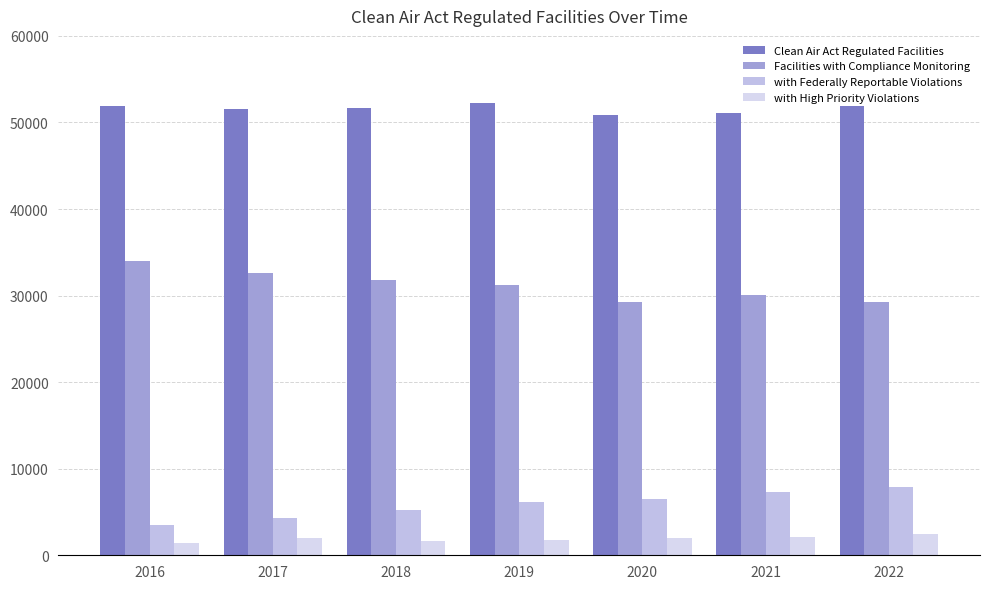

How many data points in with High Priority Violations are less than 1997?

3